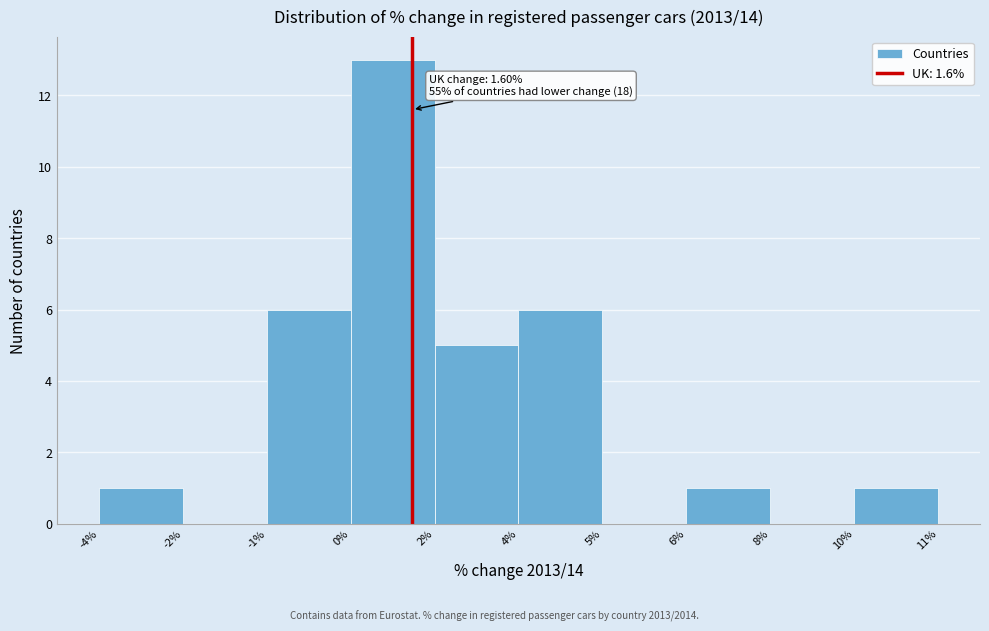

Reading left to right, extract all data points from this chart.

-4%=1	-2%=0	-1%=6	0%=13	2%=5	4%=6	5%=0	6%=1	8%=0	10%=1